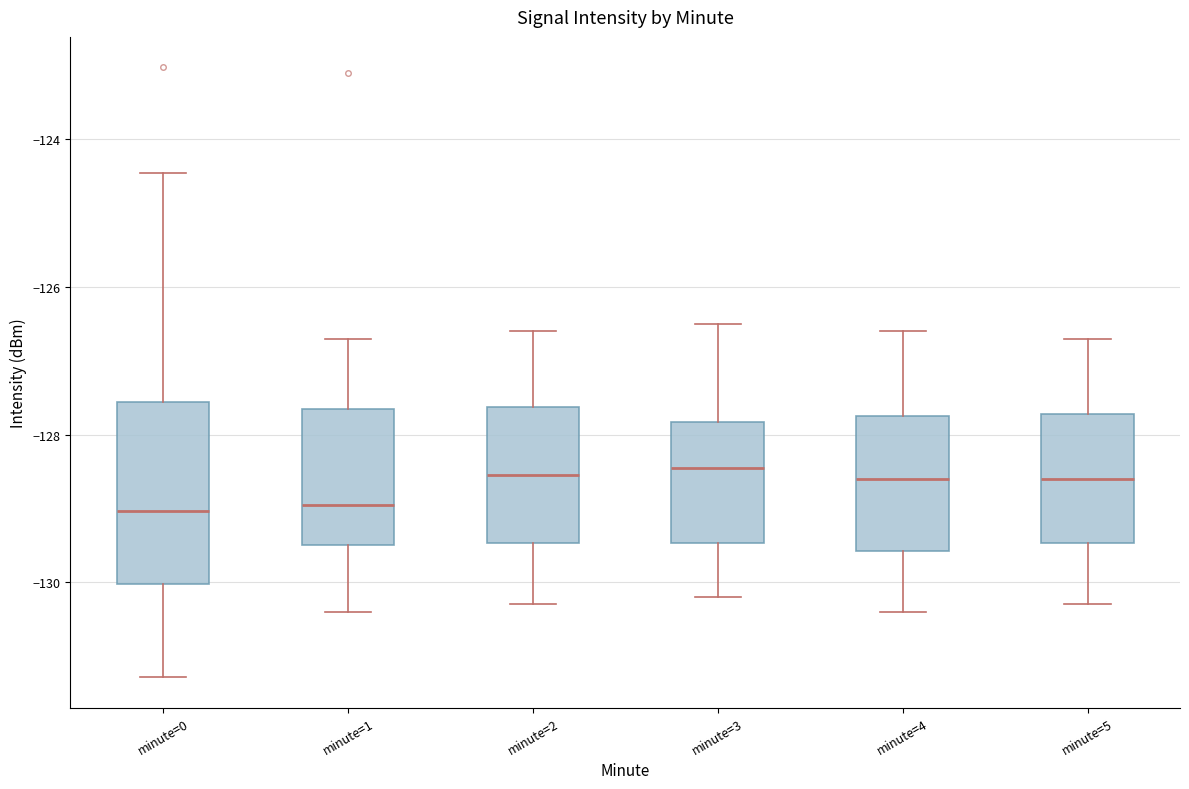

Comparing the boxes themselves (not the whiskers), which one is the tallest?

minute=0